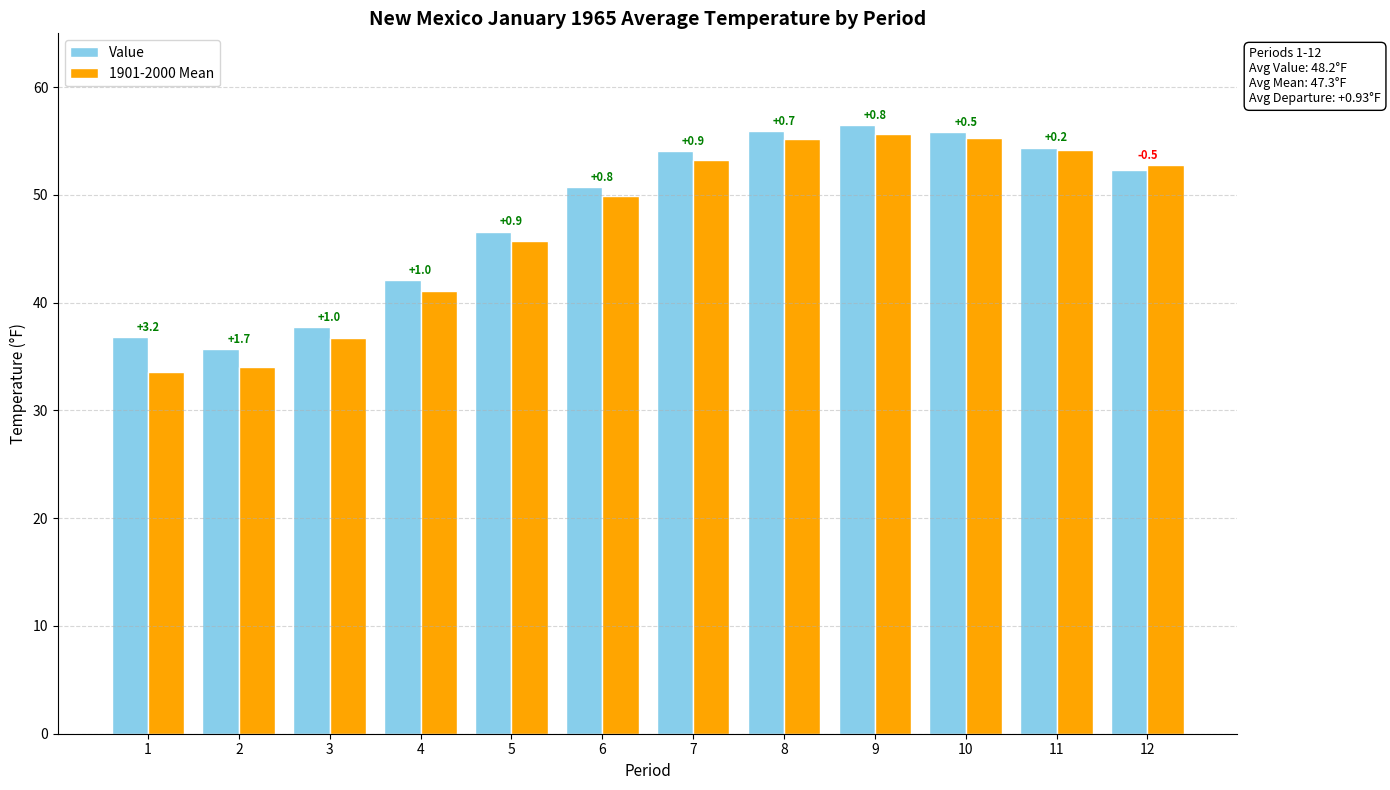

What are all the series names shown in the legend?

Value, 1901-2000 Mean